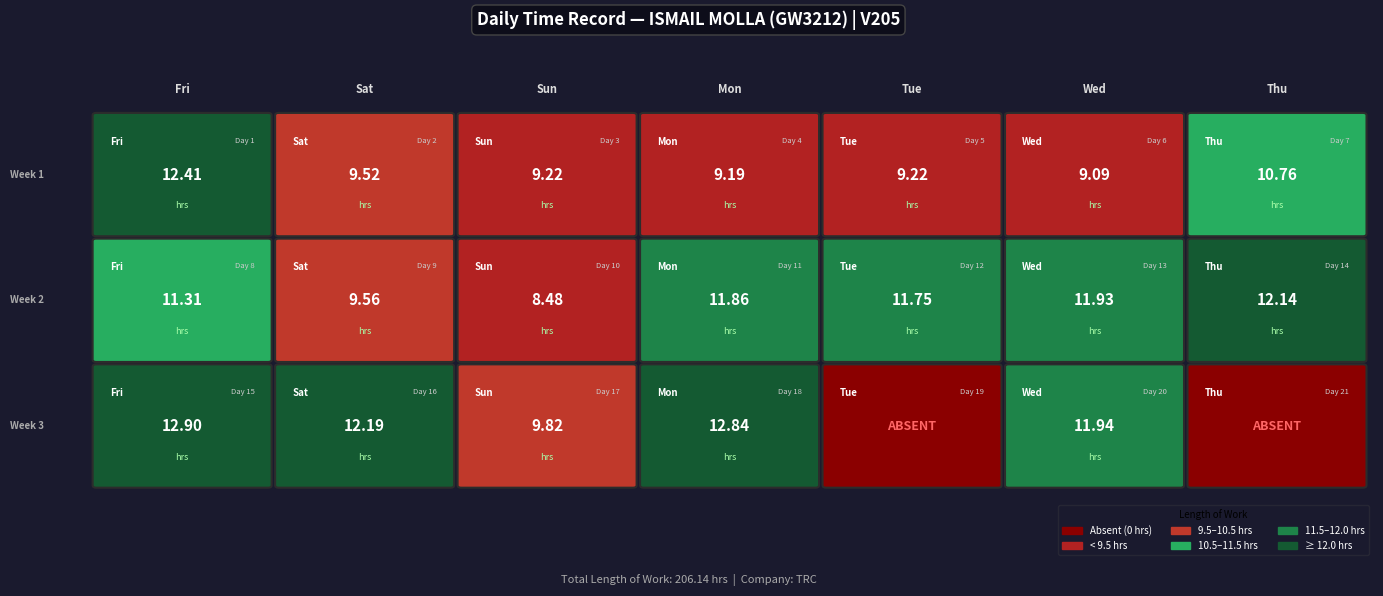

Reading left to right, list all the values displayed in this chart.

1=12.4	2=9.5	3=9.2	4=9.2	5=9.2	6=9.1	7=10.8	8=11.3	9=9.6	10=8.5	11=11.9	12=11.8	13=11.9	14=12.1	15=12.9	16=12.2	17=9.8	18=12.8	19=0.0	20=11.9	21=0.0